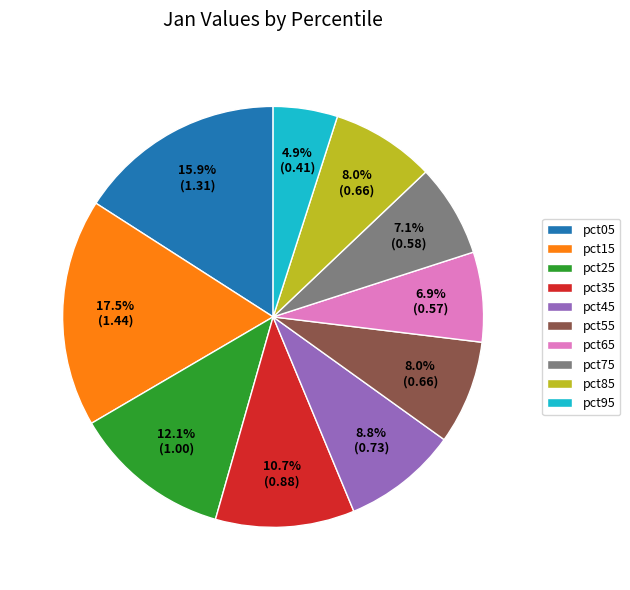

Is the sum of pct35 and pct25 greater than half?

No